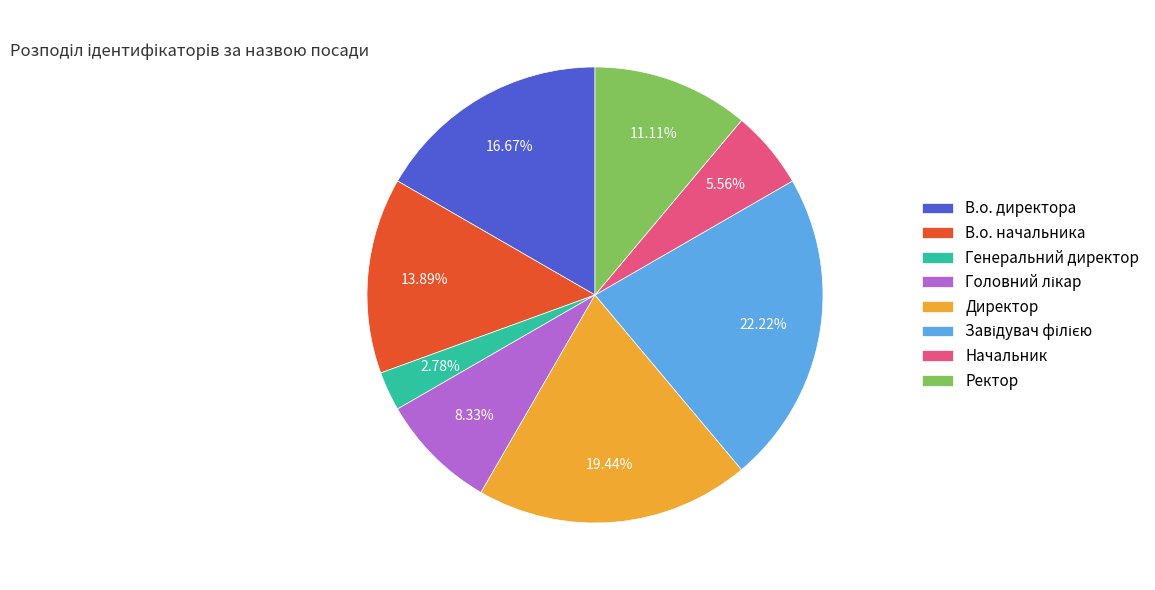

Does any single category account for the majority?

No